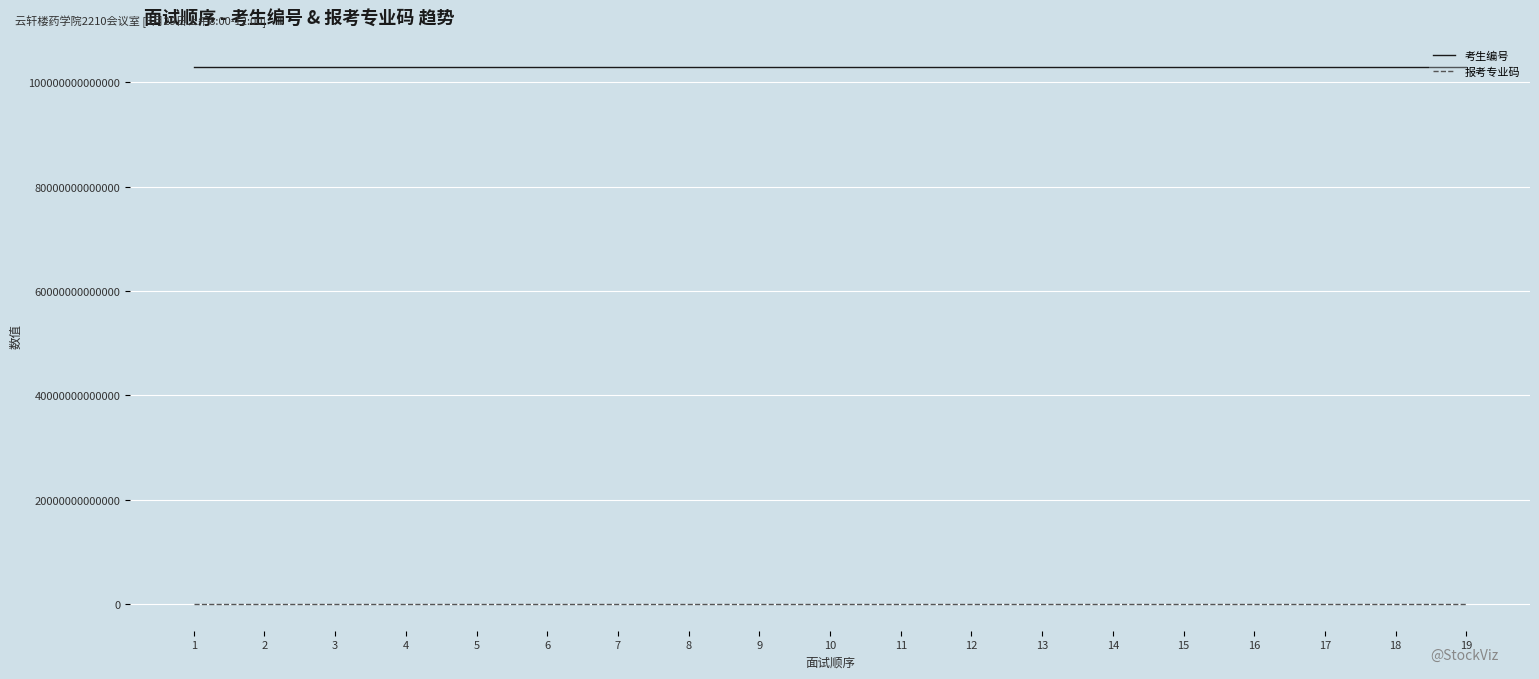

True or false: 考生编号 and 报考专业码 intersect in this chart.

False